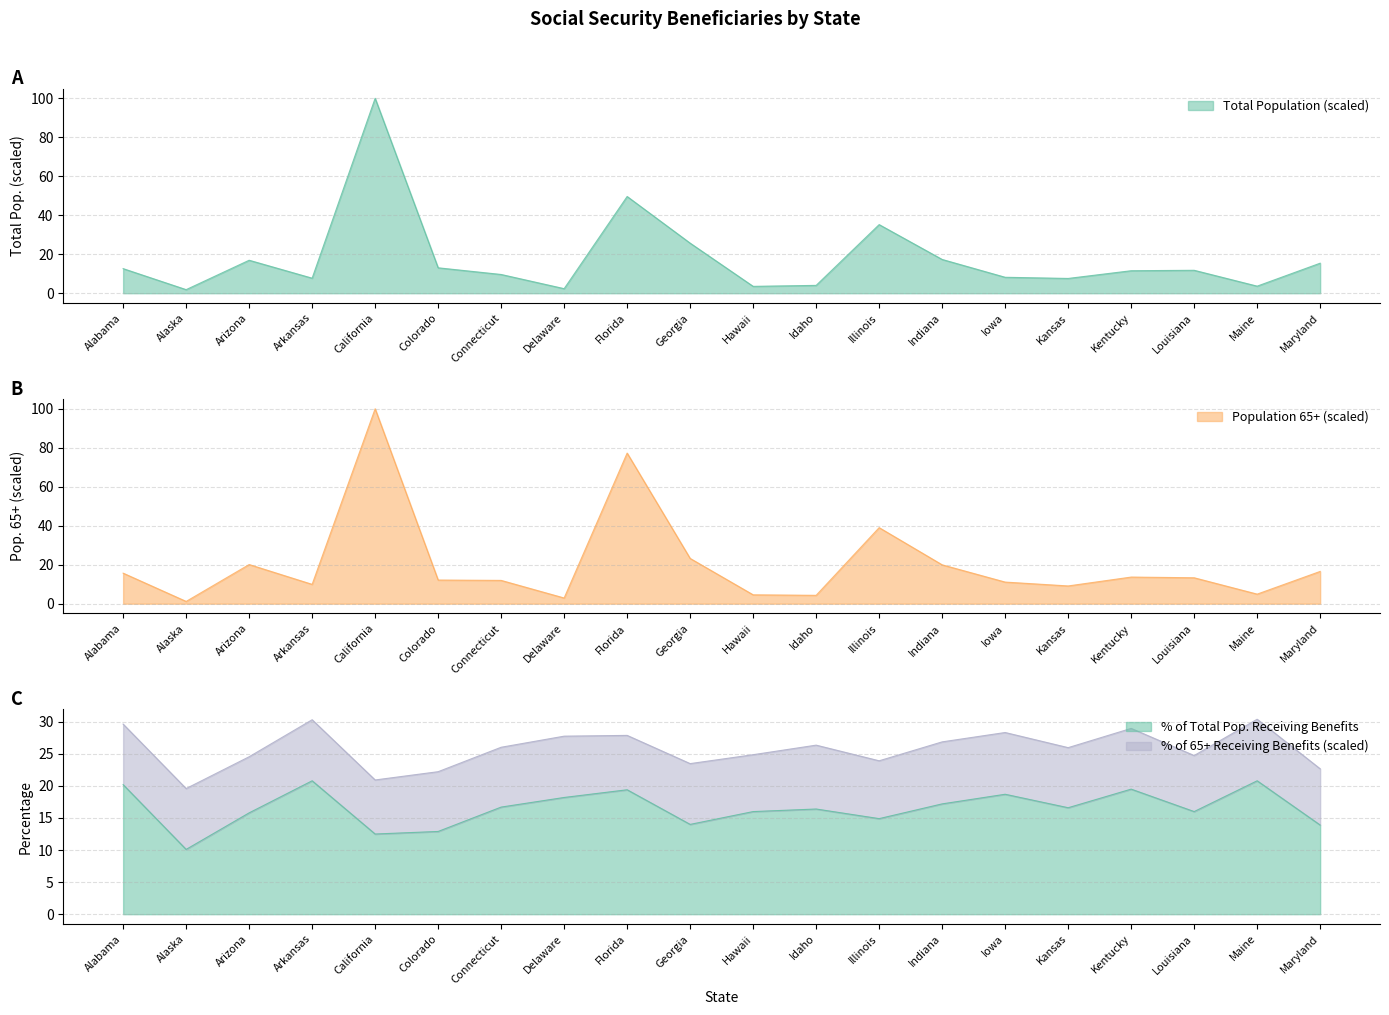

The value of Population 65+ (scaled) at Illinois is 39.0. True or false?

True